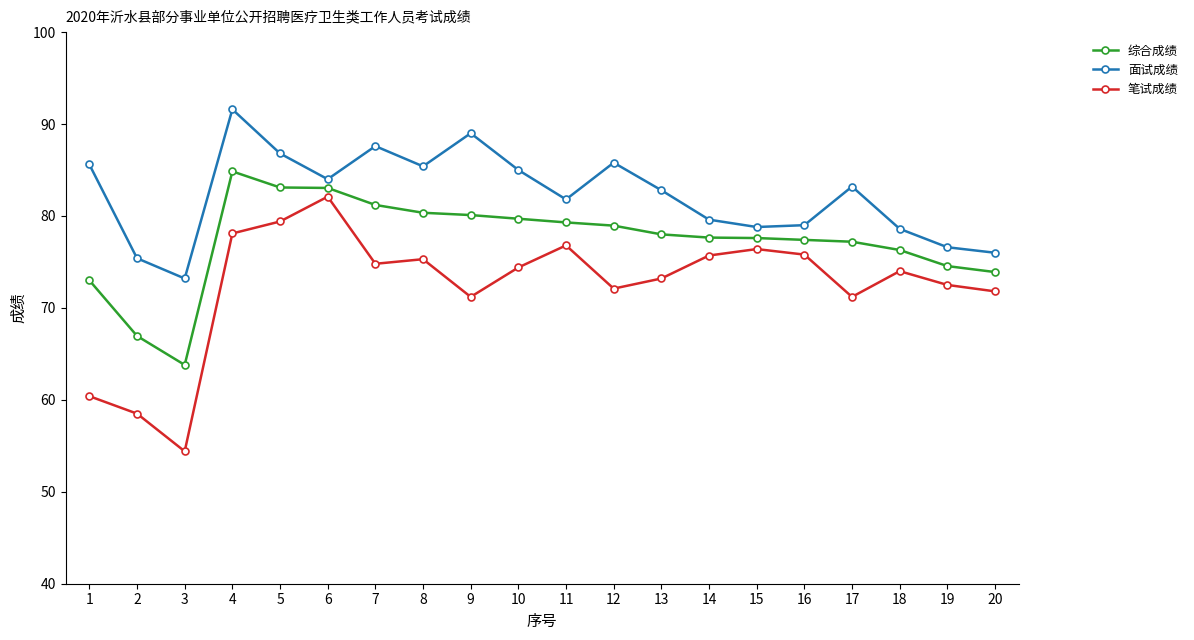

Which label corresponds to the smallest value in the chart?

3